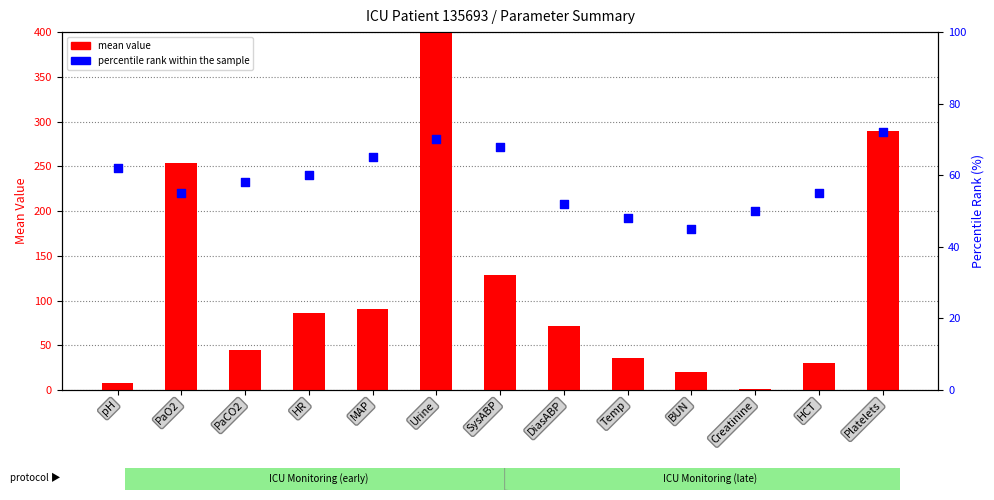

Which series reaches the minimum Y coordinate?

mean value